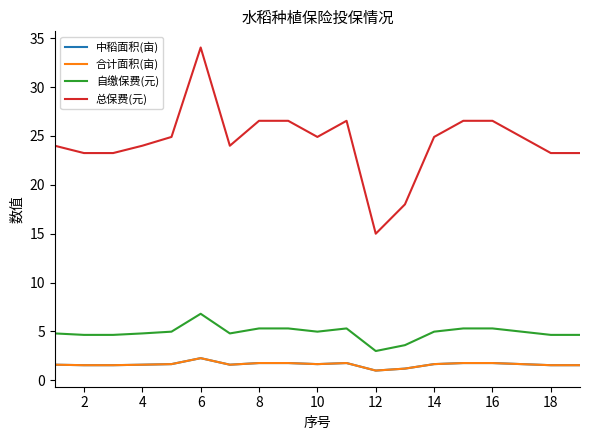

Does the chart have visible grid lines?

No